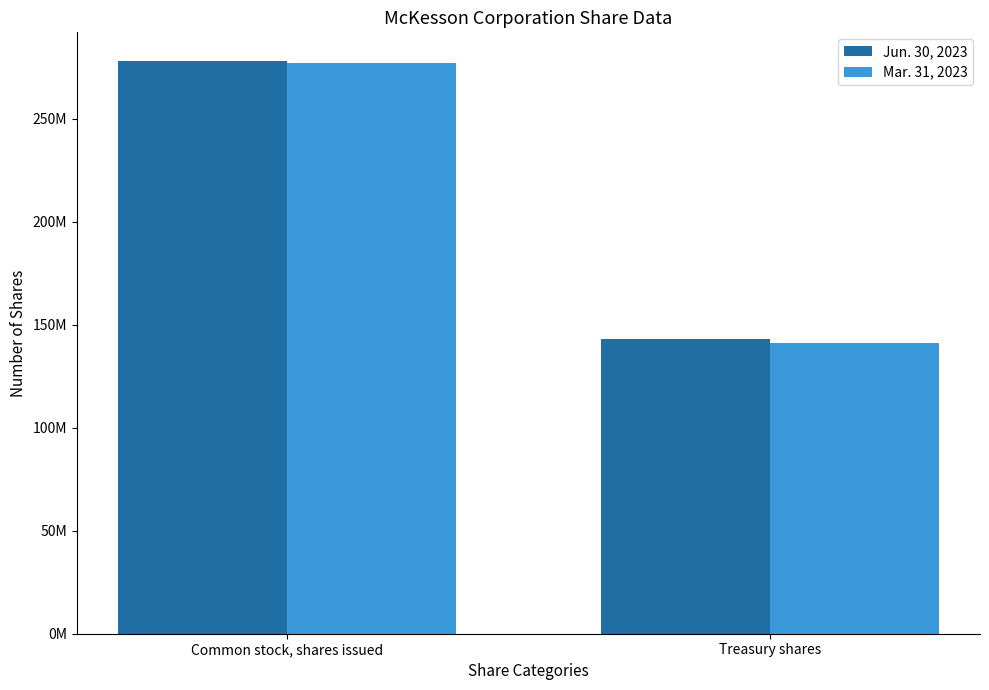

At which category is the sum across all series the highest?

Common stock, shares issued